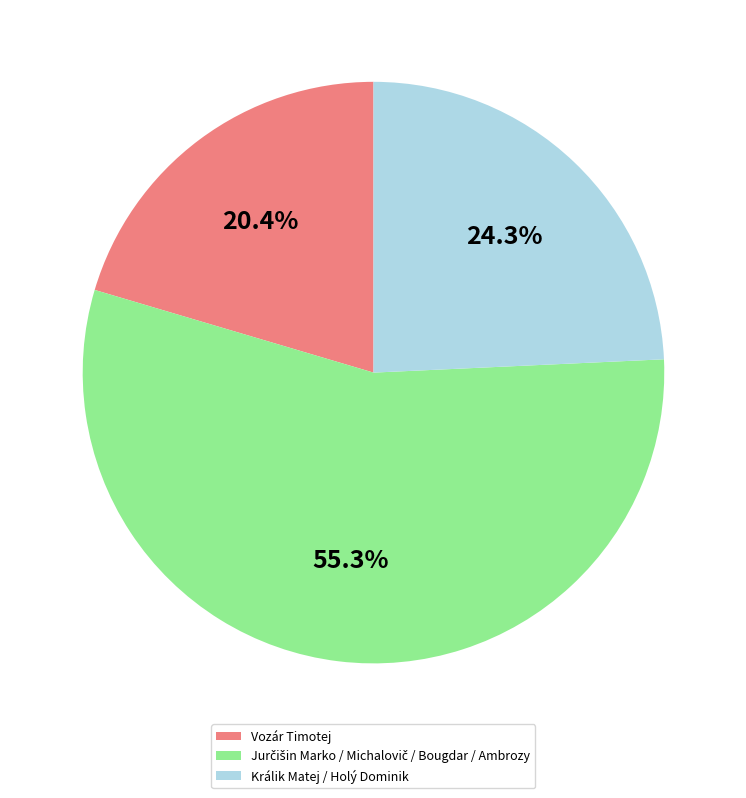

To the nearest percent, what is the difference between the largest and smallest slice percentages?

35%